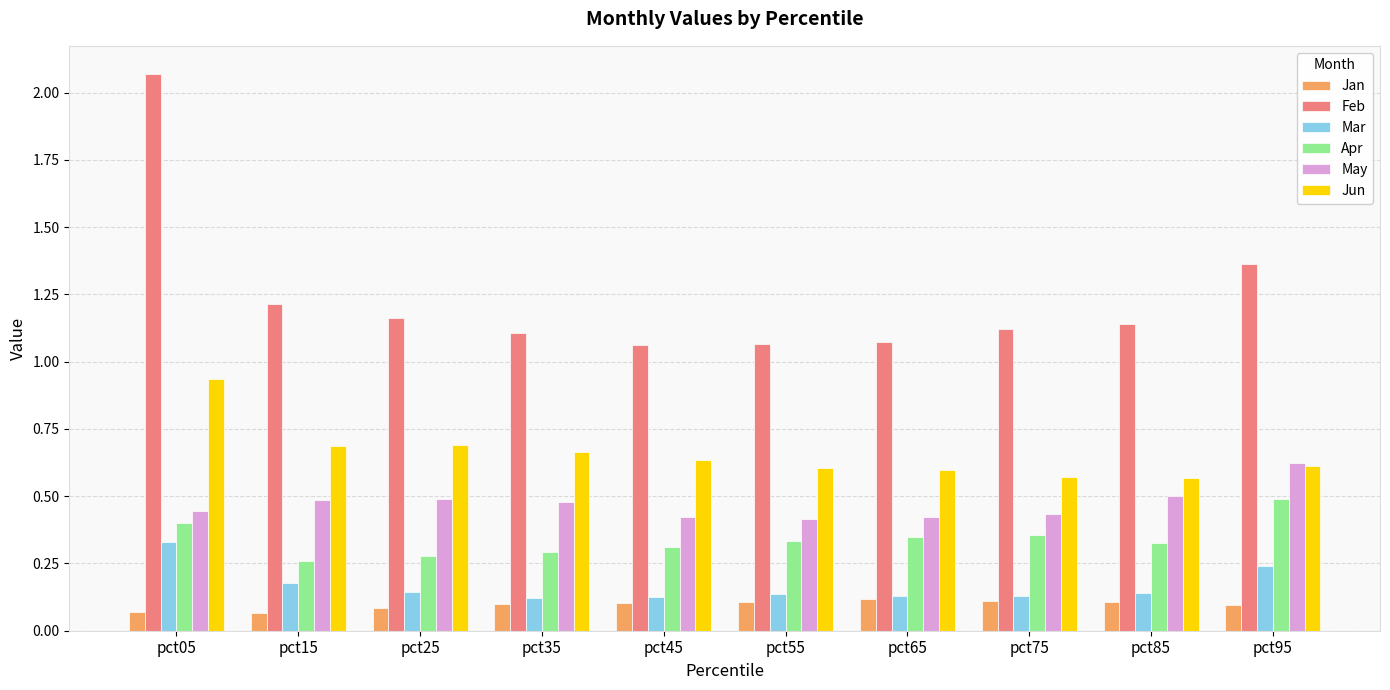

What is the difference between the maximum and minimum values in the Feb series?

1.0